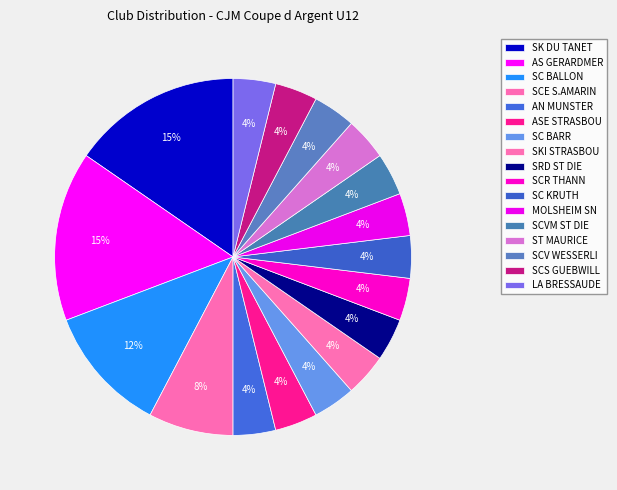

How many segments does this pie chart have?

17